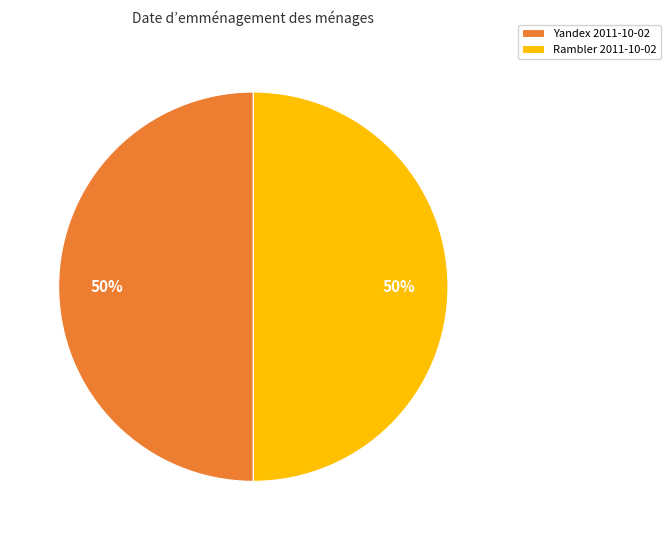

True or false: Rambler 2011-10-02 accounts for 61% of the total.

False